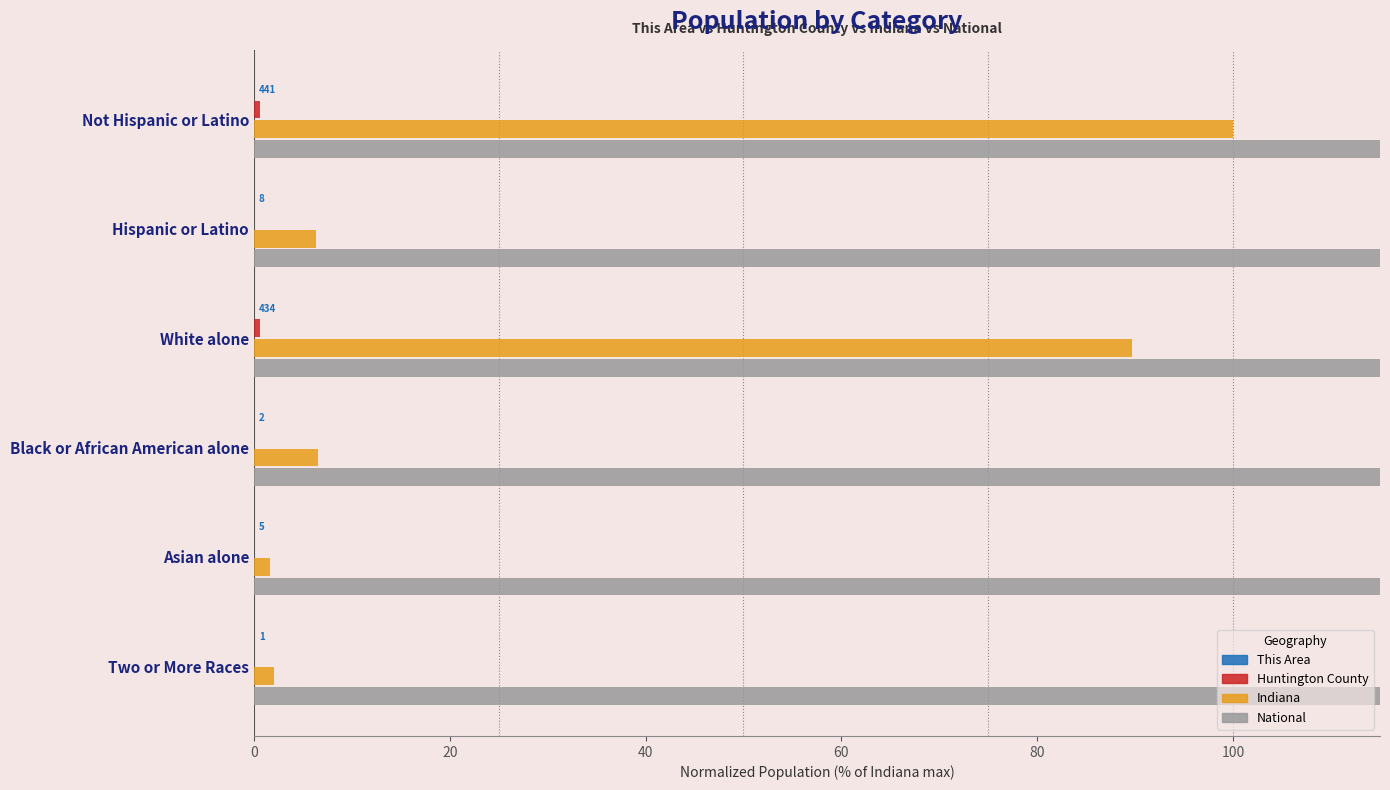

Rank the series by their maximum value, from highest to lowest.

National, Indiana, Huntington County, This Area